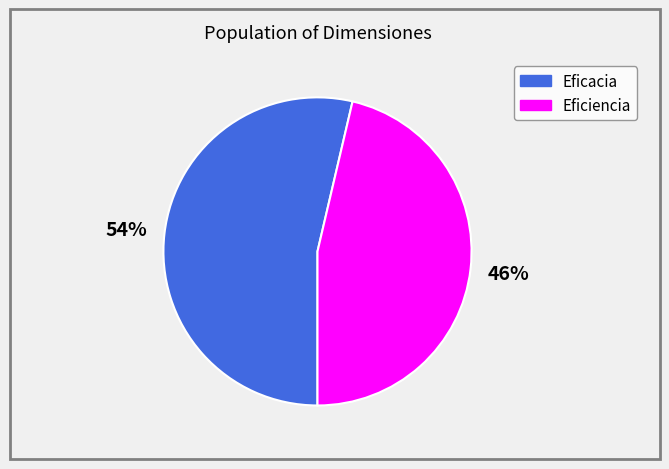

Is there a majority slice in this chart?

Yes